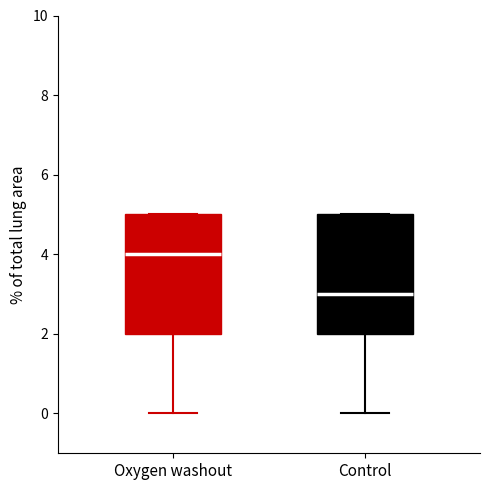

Reading left to right, read every box against the y-axis: the position of its median line, the range the box covers, and the ends of its whiskers. The values are not printed on the chart, so give them approximately, as read against the axis.

Oxygen washout: median 4, box 2 to 5, whiskers 0 to 5
Control: median 3, box 2 to 5, whiskers 0 to 5